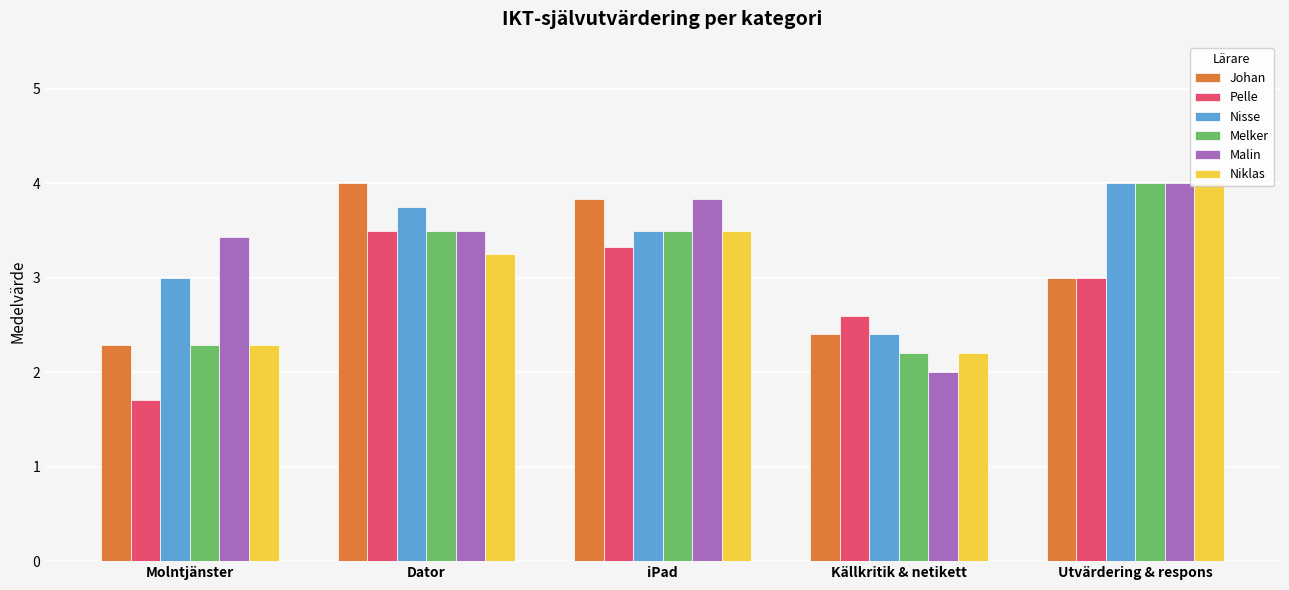

At which label does Johan first exceed 3?

Dator